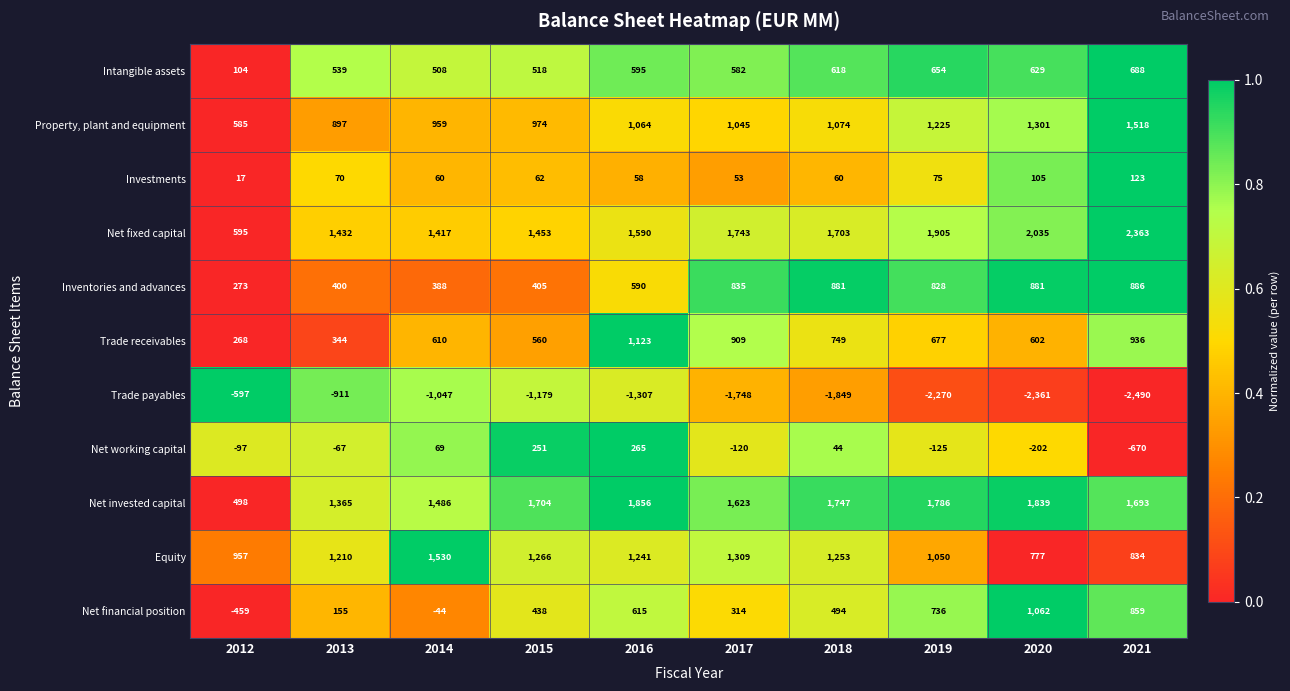

Rank the series at 2017 from lowest to highest value.

Trade payables, Net working capital, Investments, Net financial position, Intangible assets, Inventories and advances, Trade receivables, Property, plant and equipment, Equity, Net invested capital, Net fixed capital